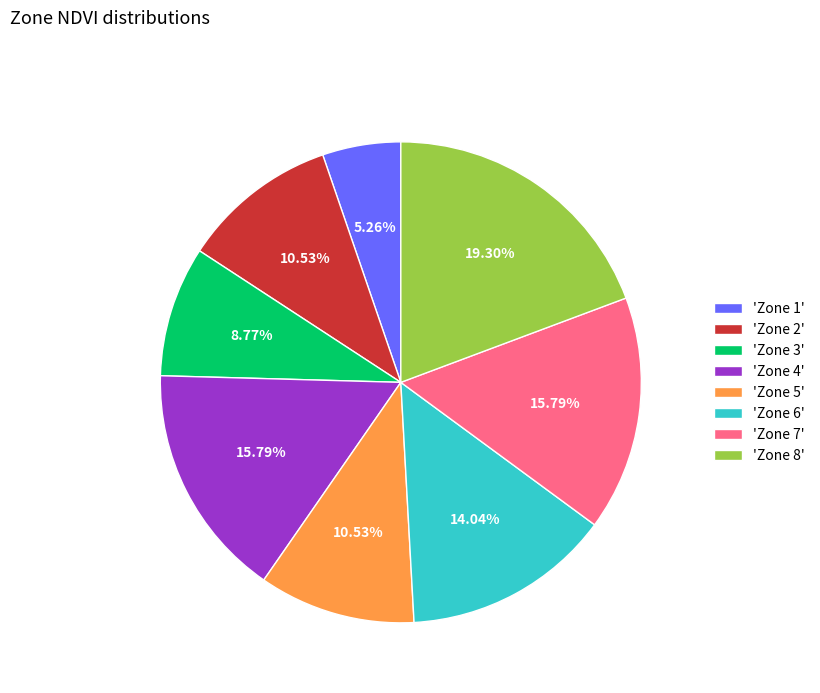

Do 'Zone 2' and 'Zone 1' together represent more than half of the pie?

No